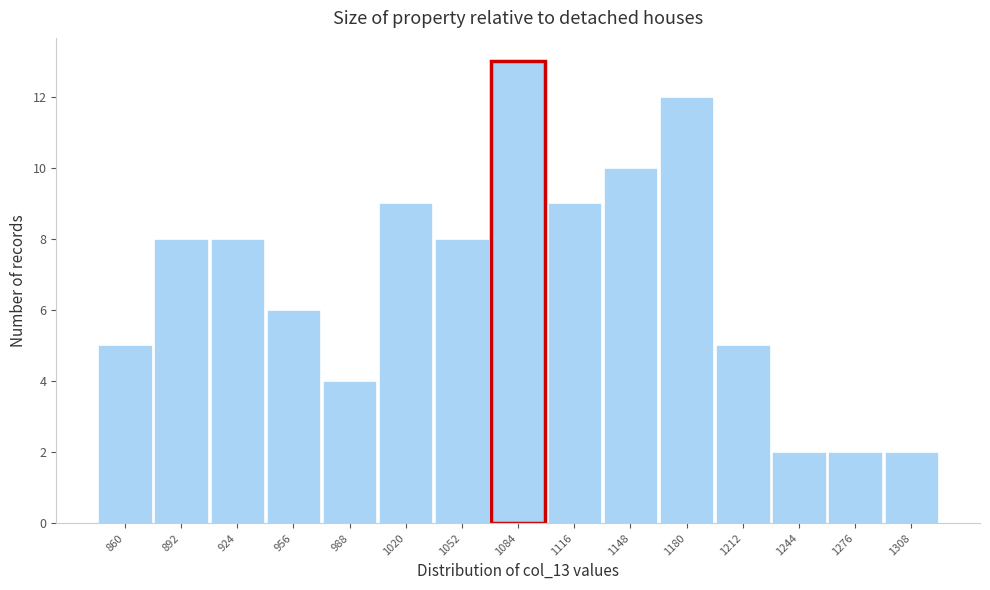

Reading left to right, extract all data points from this chart.

5	8	8	6	4	9	8	13	9	10	12	5	2	2	2